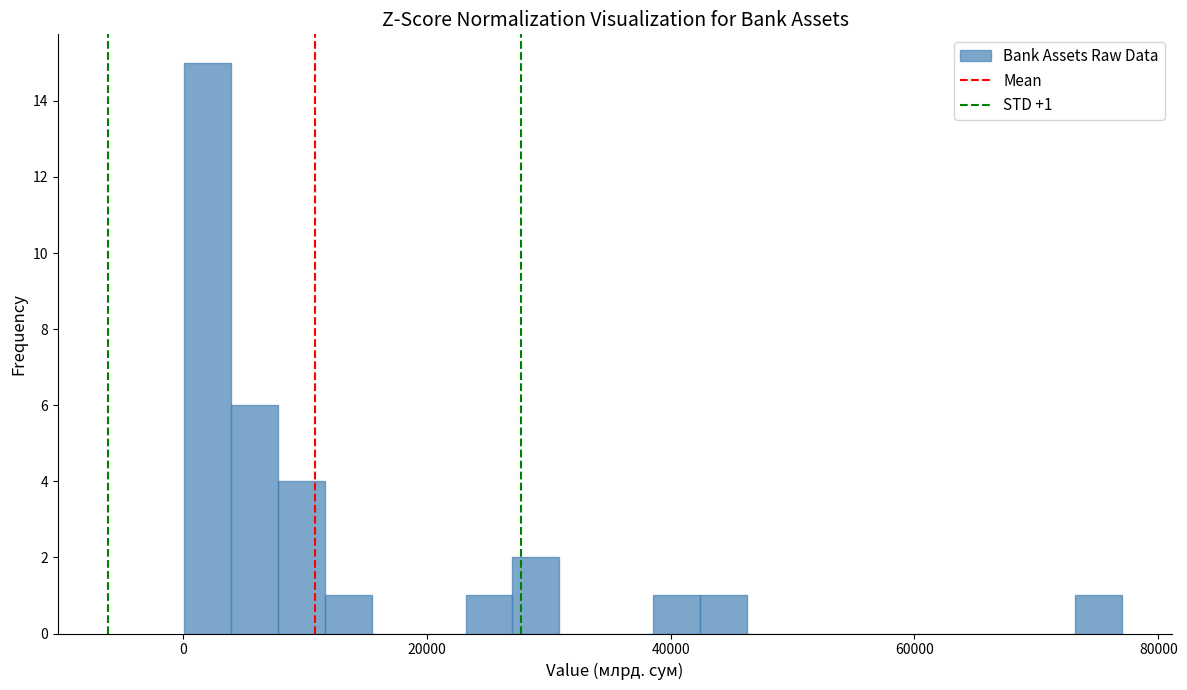

Read against the x-axis, roughly where is the centre of the tallest bar?

2000